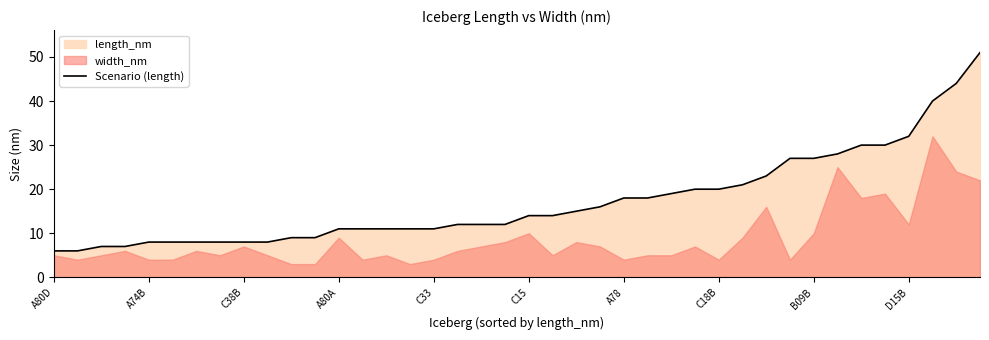

What is the lowest value of the Scenario (length) series?

6